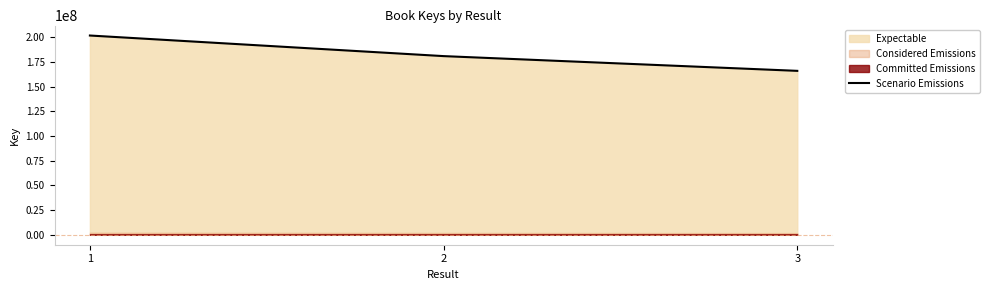

How many lines are shown in the chart?

1